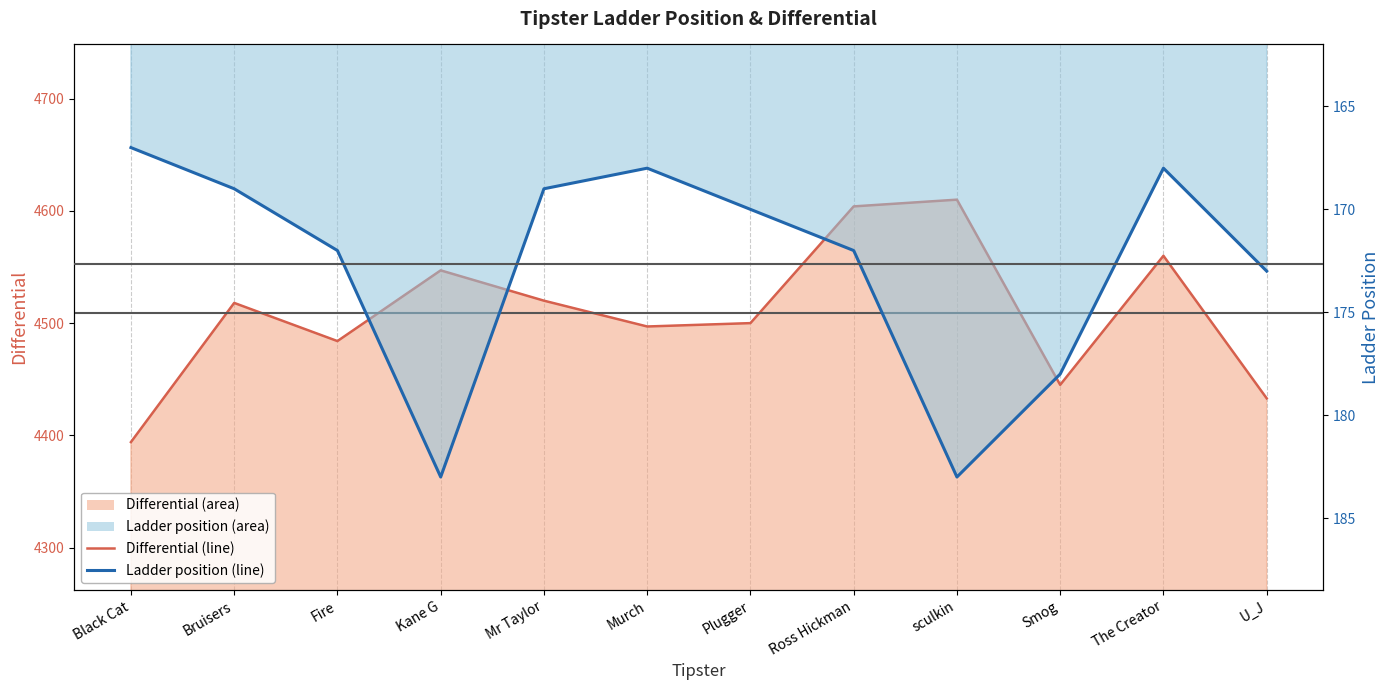

How many data points in Ladder are less than 172?

6